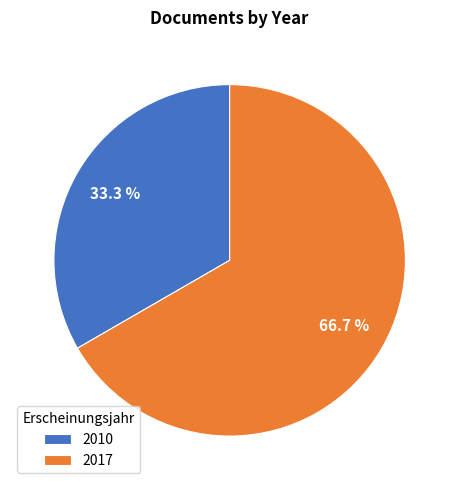

How many slices are in this pie chart?

2